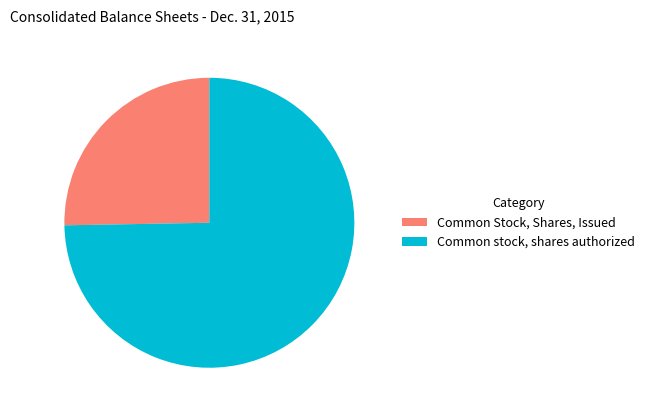

Do Common stock, shares authorized and Common Stock, Shares, Issued together represent more than half of the pie?

Yes